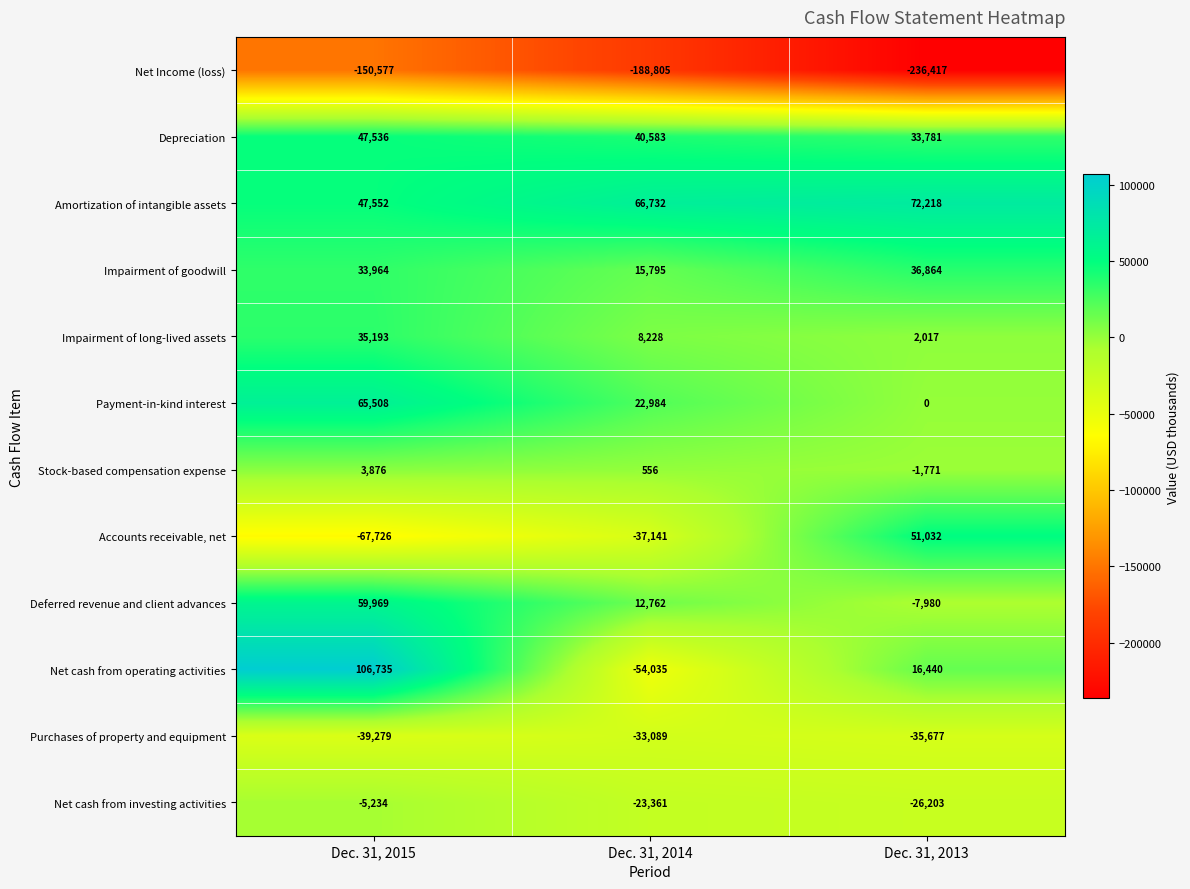

Which label corresponds to the smallest value in the chart?

Dec. 31, 2013